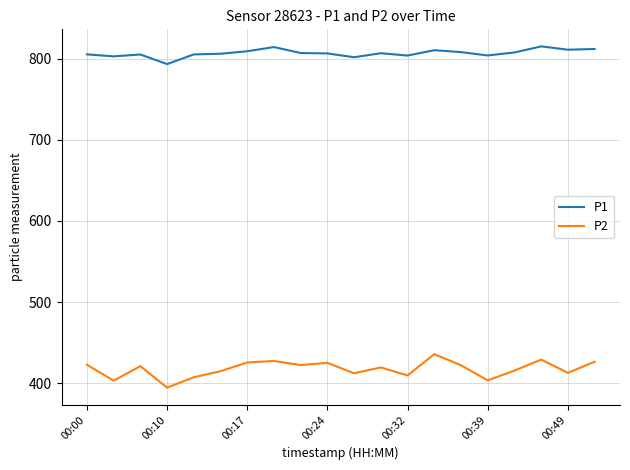

Which series has the widest spread of values?

P2